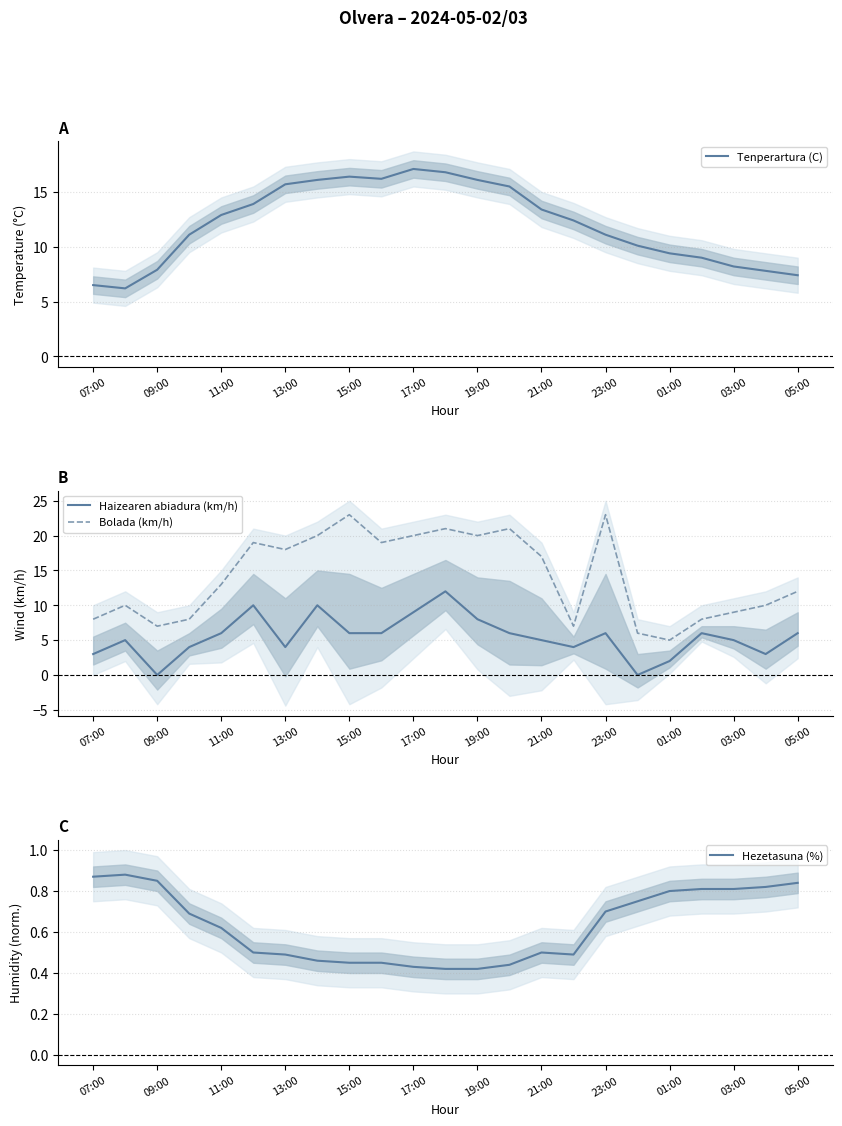

True or false: Hezetasuna (%) and Bolada (km/h) cross at least once.

False